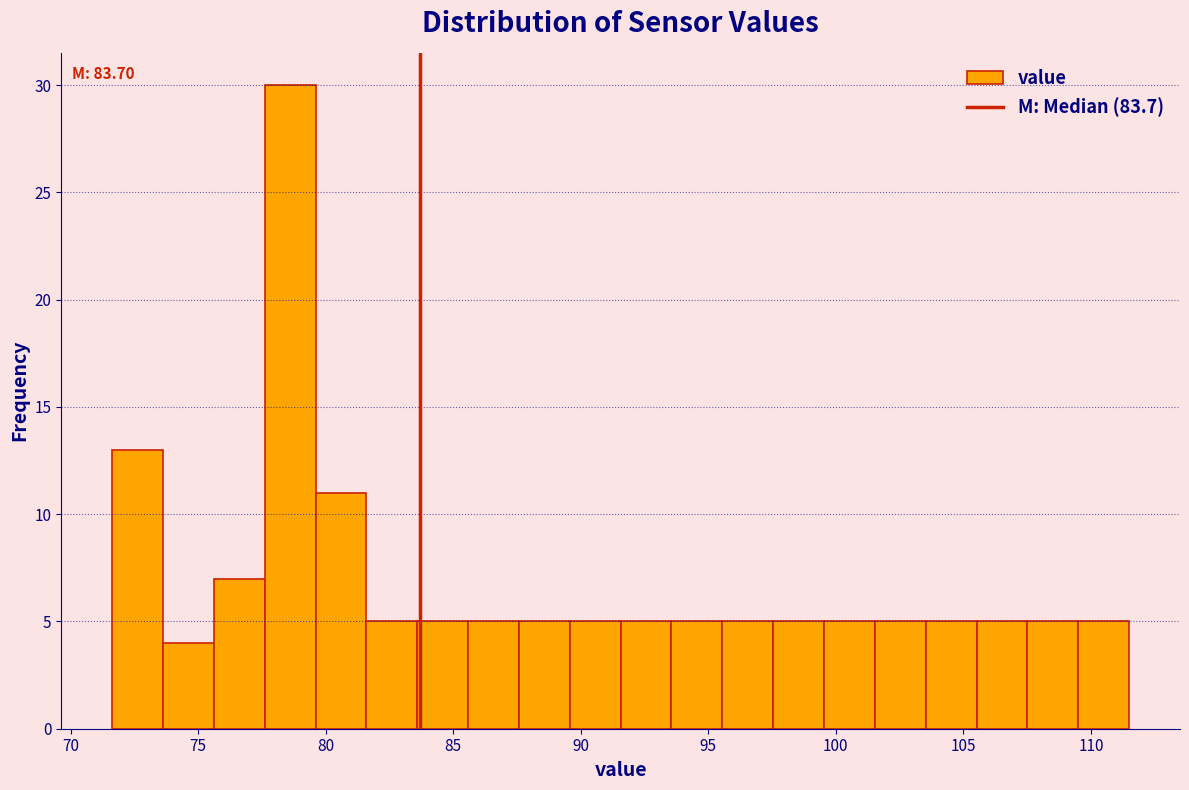

Around what value on the x-axis is the tallest bar? Give the approximate position of its centre, as read against the axis.

78.5